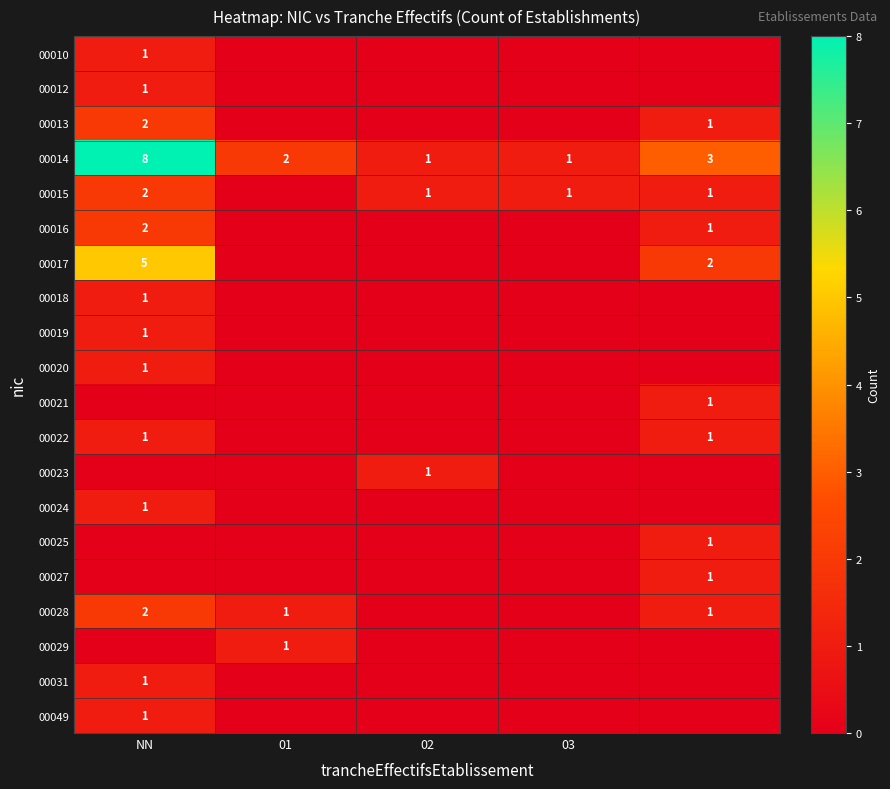

Is it true that 00016 equals 1 at NN?

False